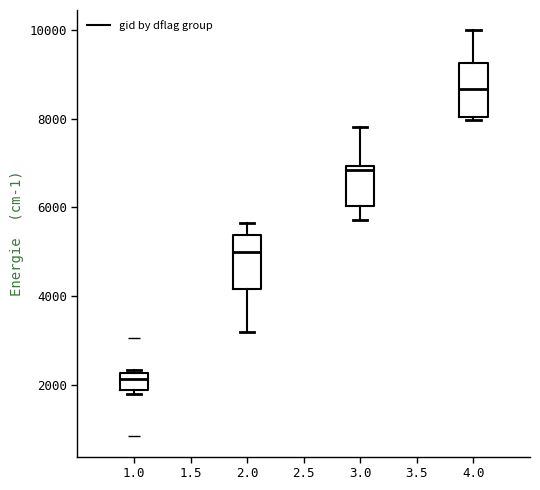

Where is the upper edge of the box at x = 1.0 on the y-axis? The values are not printed on the chart, so give them approximately, as read against the axis.

2200